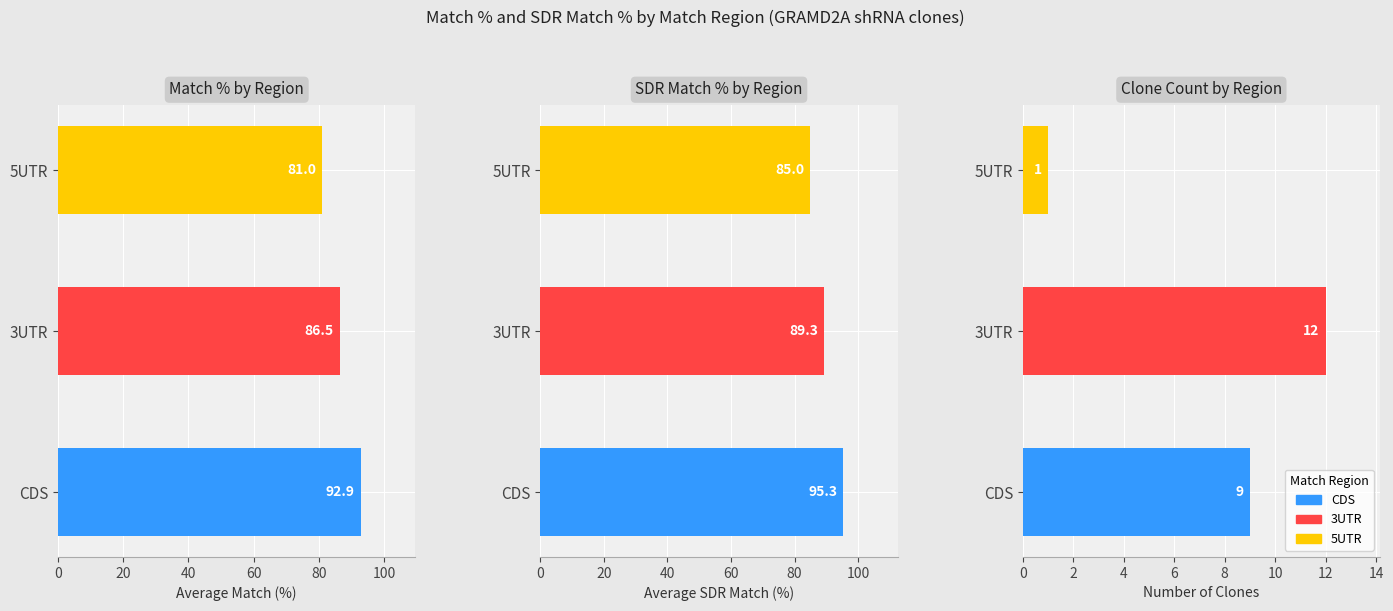

Which series changed the most between 0 and 20?

Match %